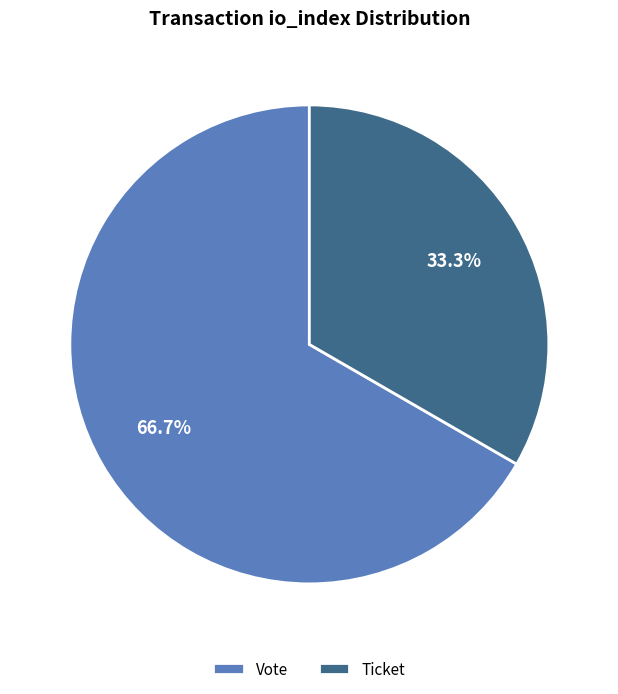

What is the largest slice in the pie chart?

Vote